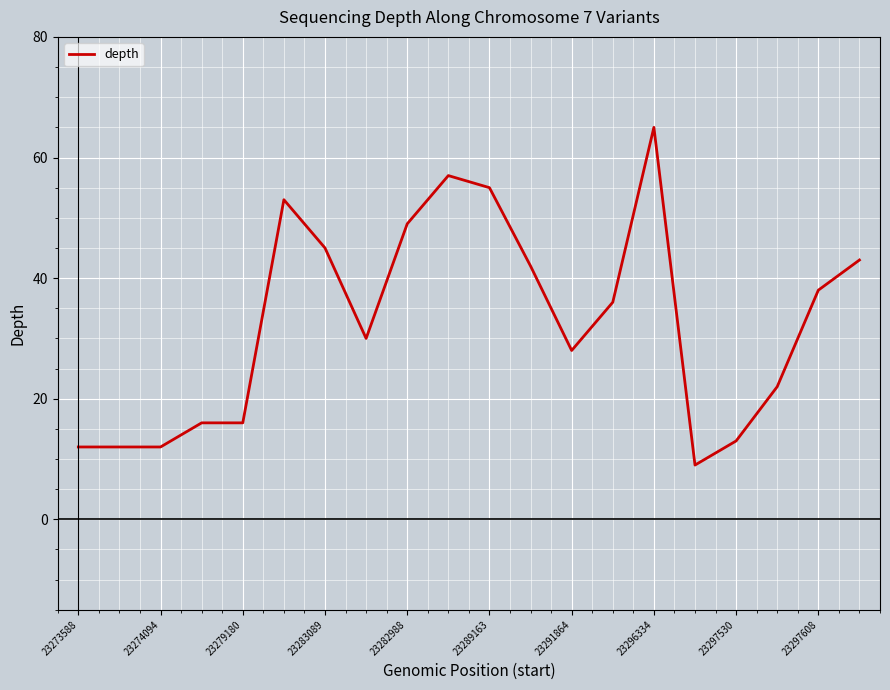

What is the smallest value displayed?

9